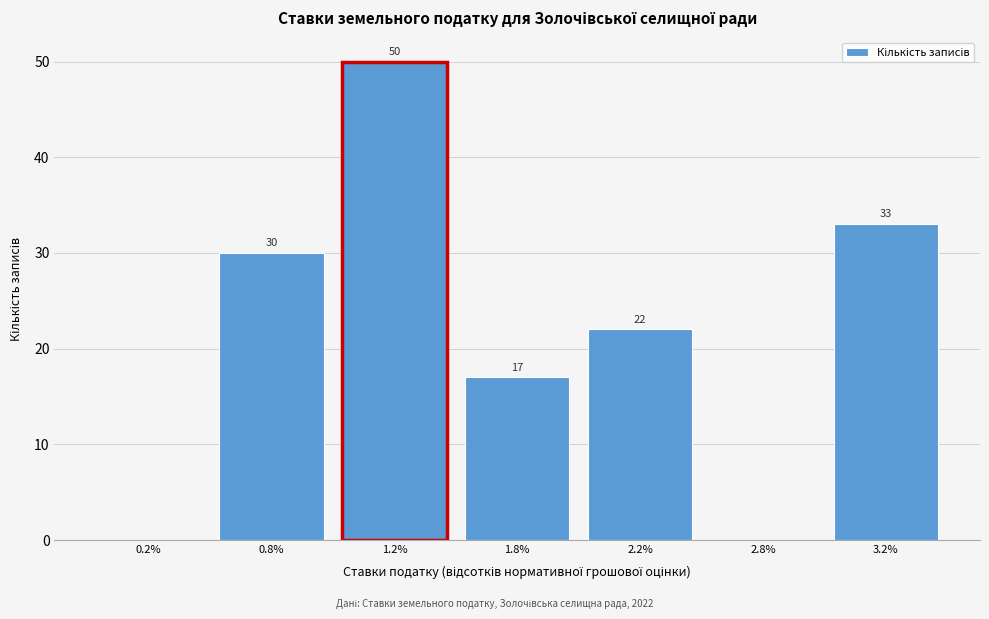

Reading left to right, transcribe all the data shown in this chart.

0.2%=0	0.8%=30	1.2%=50	1.8%=17	2.2%=22	2.8%=0	3.2%=33